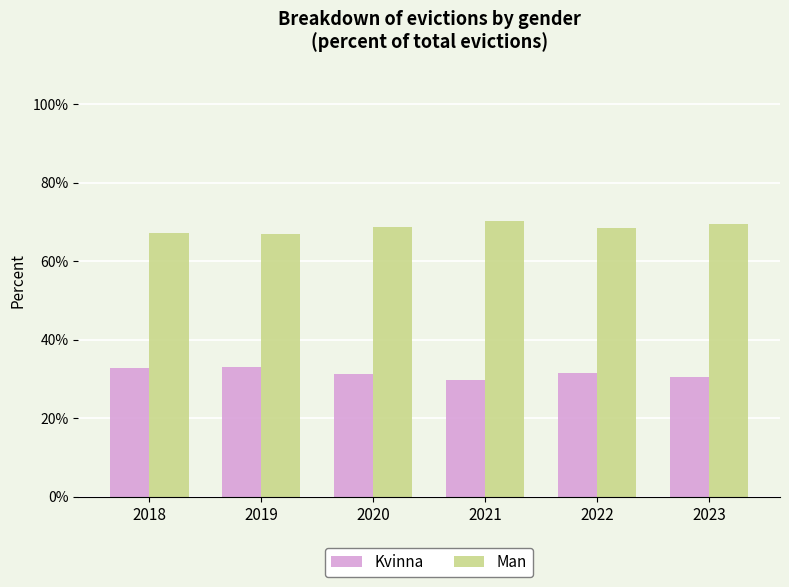

What is the difference between the highest and lowest values at 2020?

37.5